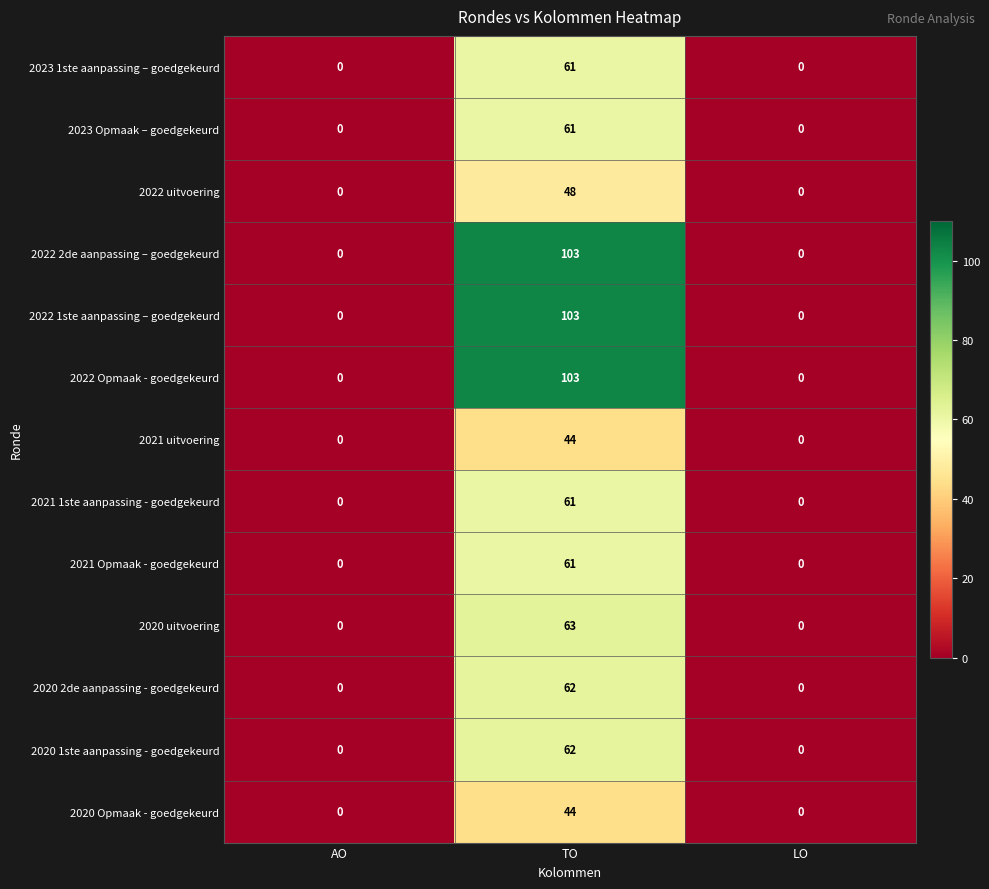

Which category has the highest value in the 2022 2de aanpassing – goedgekeurd series?

TO